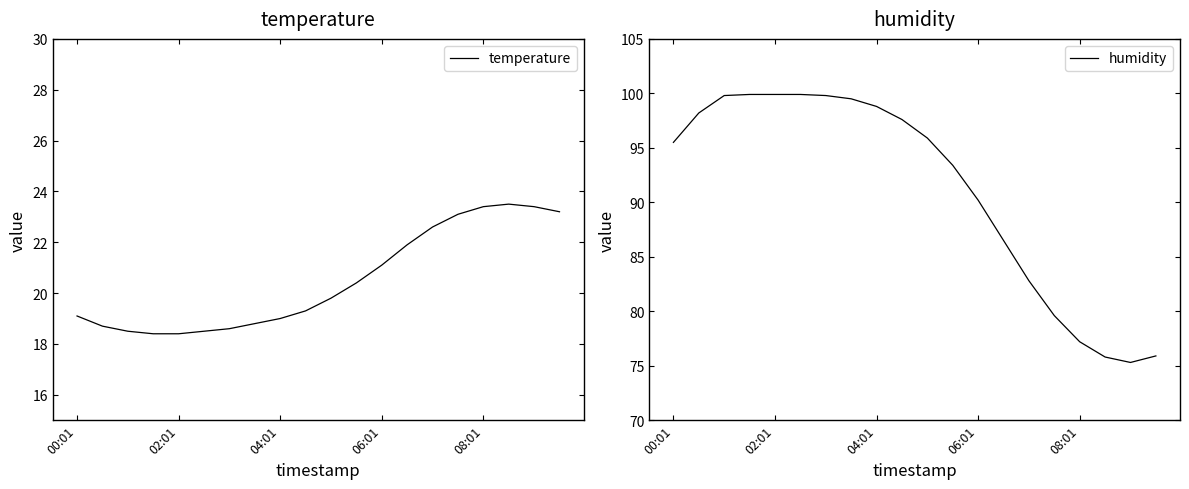

What is the difference between the maximum and second lowest values in the humidity series?

24.1